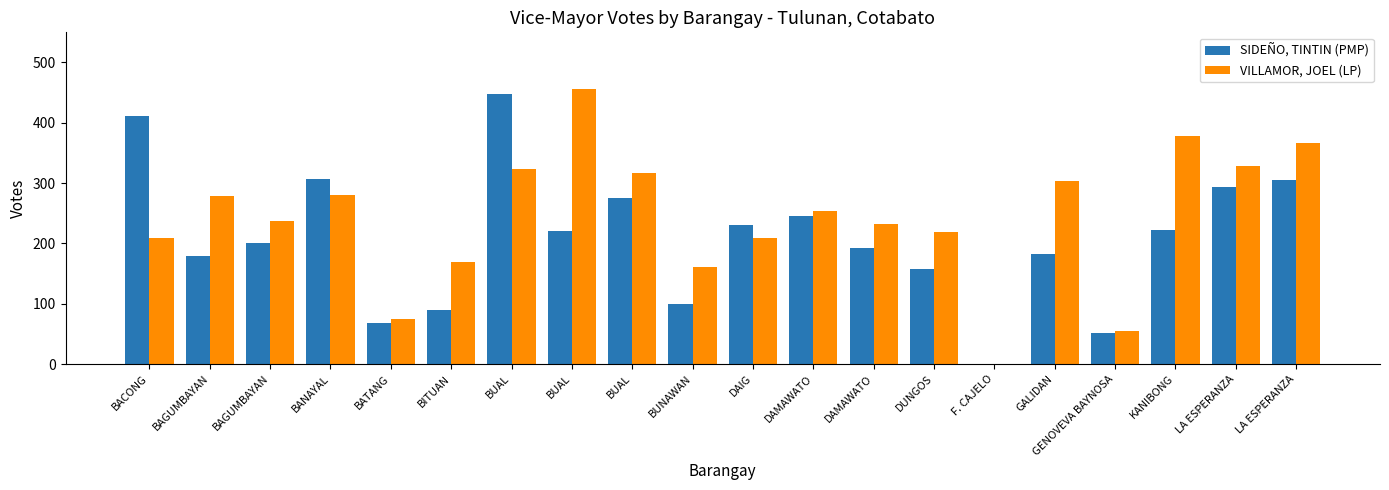

The SIDEÑO, TINTIN (PMP) series shows 223 at KANIBONG. True or false?

True